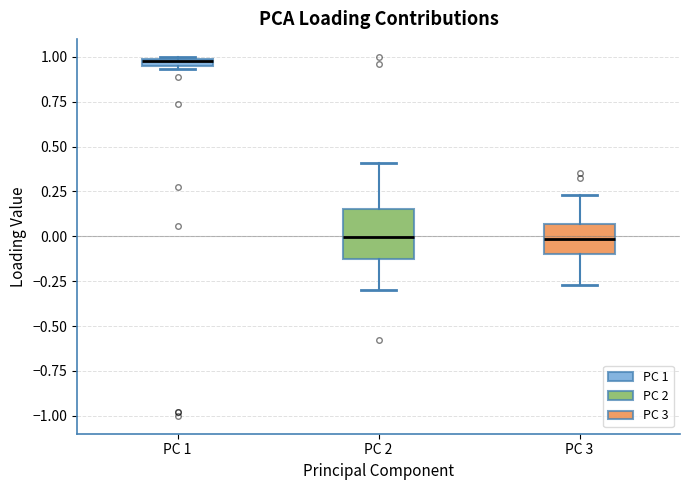

Where does the median line of the box for PC 2 sit on the y-axis? The values are not printed on the chart, so give them approximately, as read against the axis.

0.00